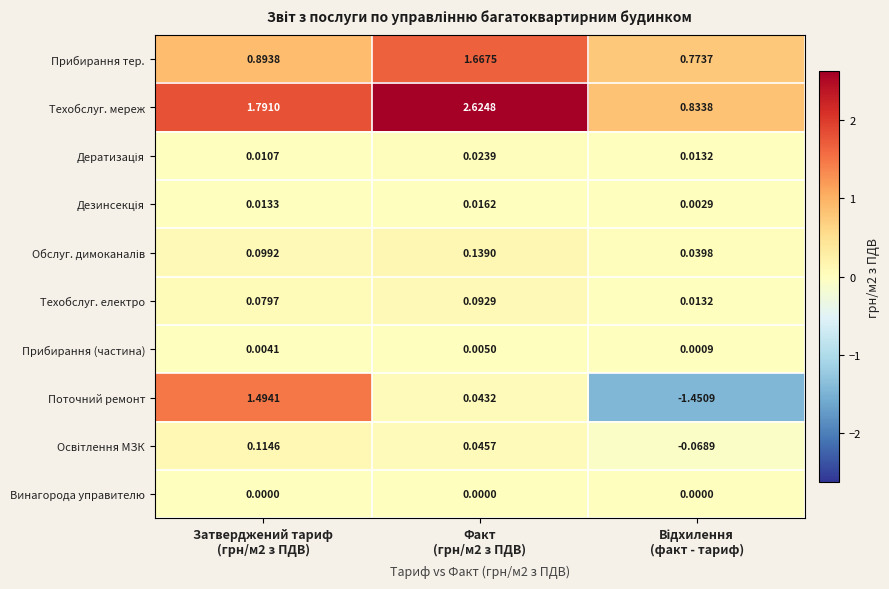

Which series has the widest spread of values?

Поточний ремонт